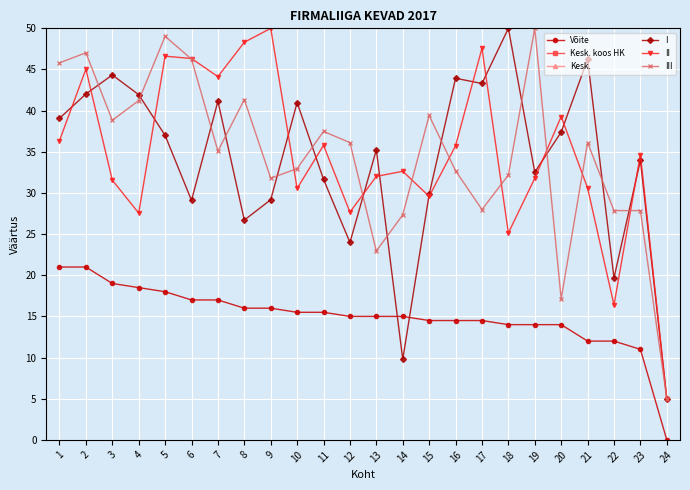

True or false: I and Kesk. koos HK cross at least once.

False